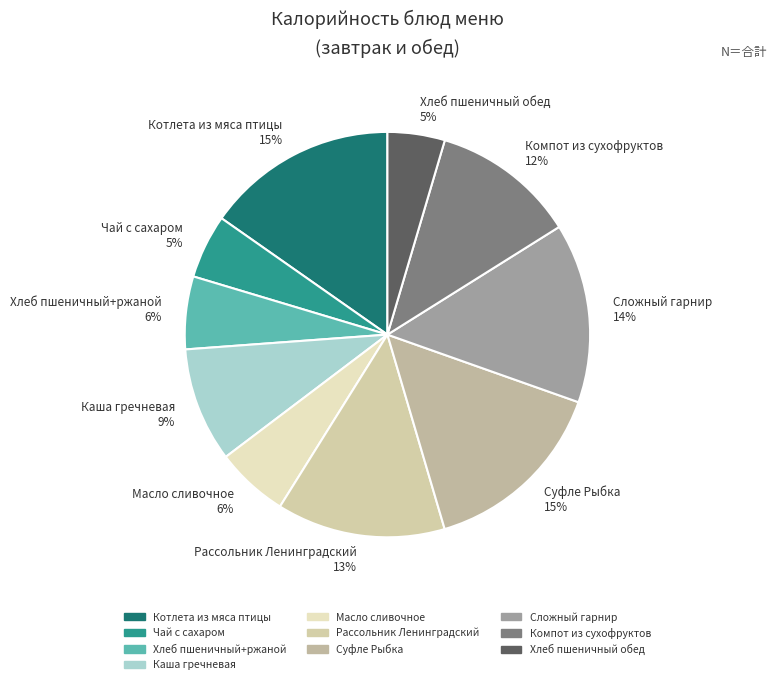

To the nearest percent, what is the combined percentage of Каша гречневая 9% and Масло сливочное 6%?

15%